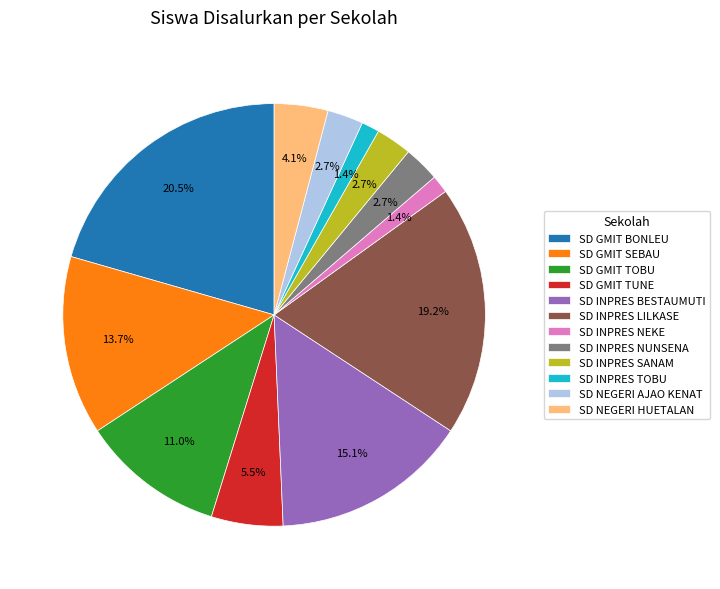

How much of the chart is everything except SD NEGERI HUETALAN?

95.9%